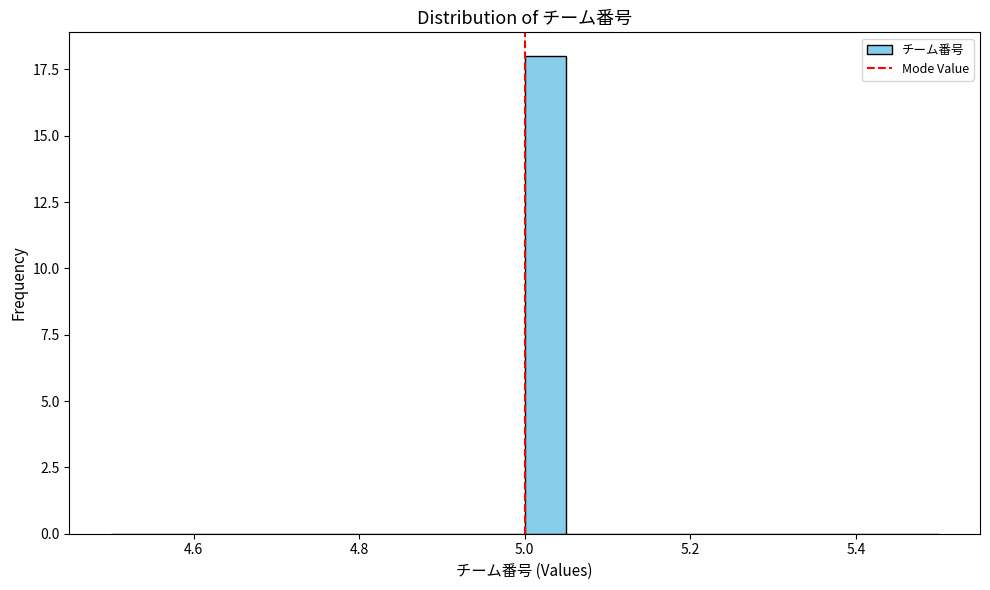

Around what value on the x-axis is the tallest bar? Give the approximate position of its centre, as read against the axis.

5.02